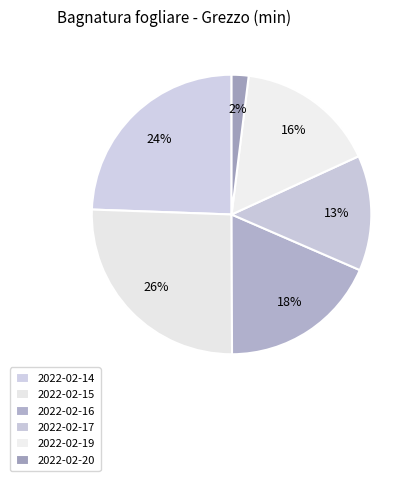

What percentage is NOT represented by 2022-02-20?

98.0%